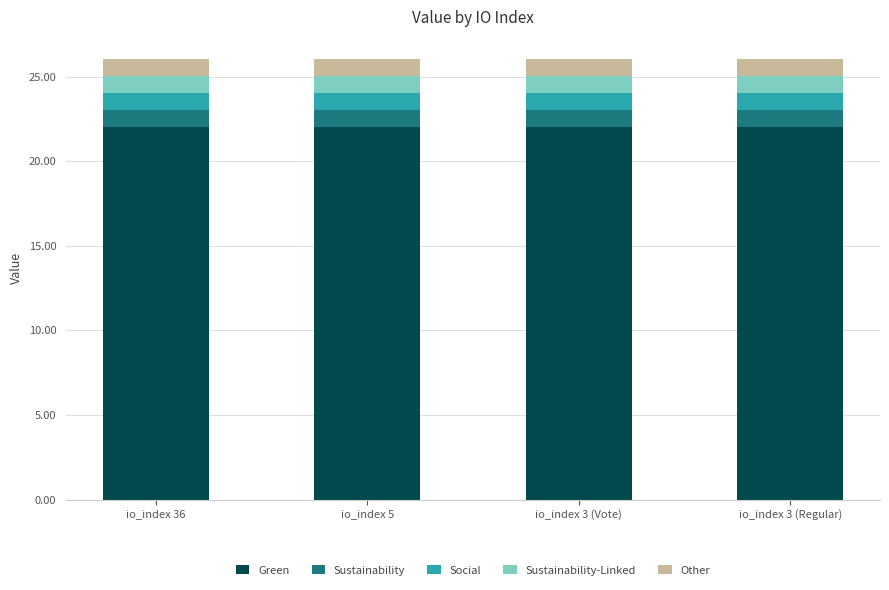

The Green series shows 22.1 at io_index 3 (Vote). True or false?

True